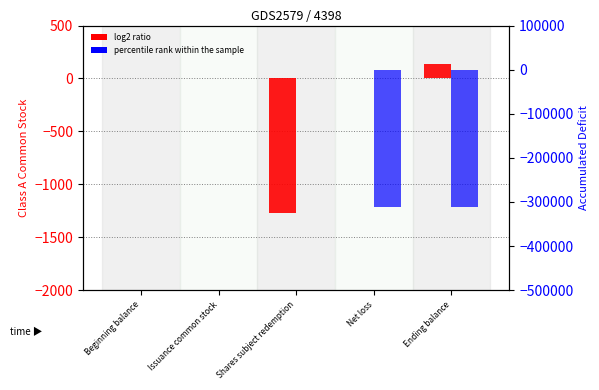

Are the bars horizontal?

No